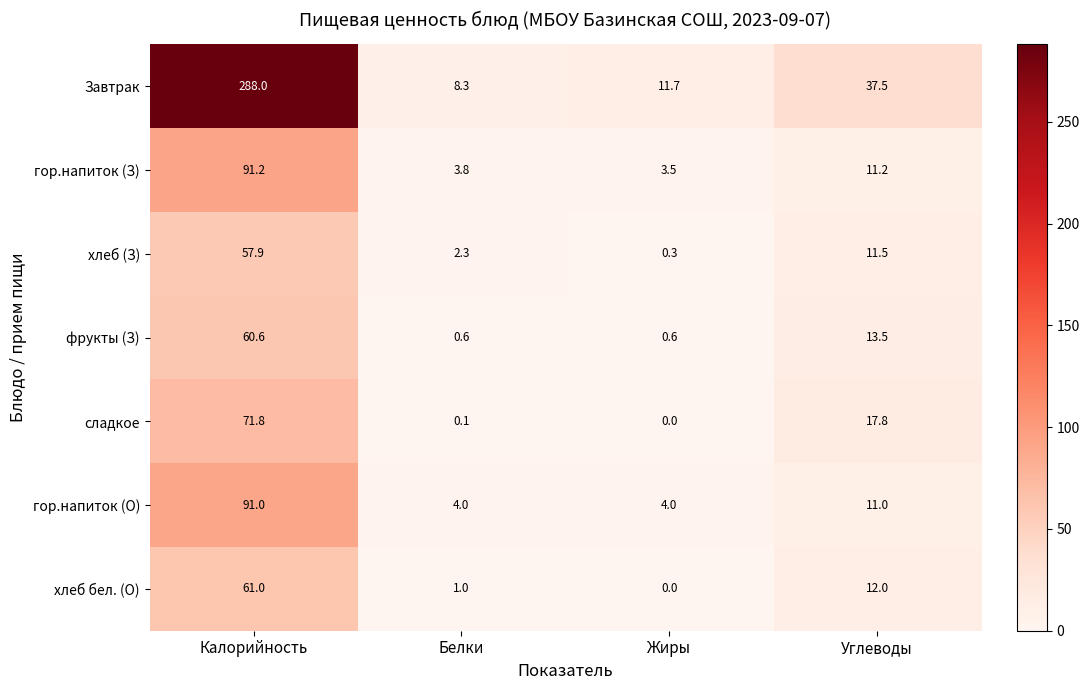

What value does the гор.напиток (З) series have at Белки?

3.8